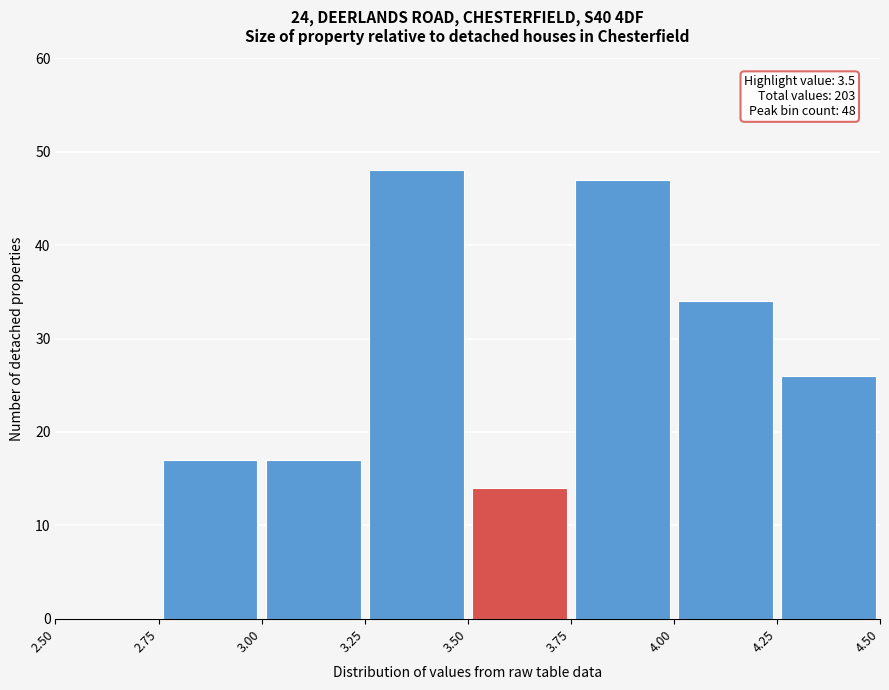

Over which range of the x-axis is the bar tallest?

3.25 to 3.50